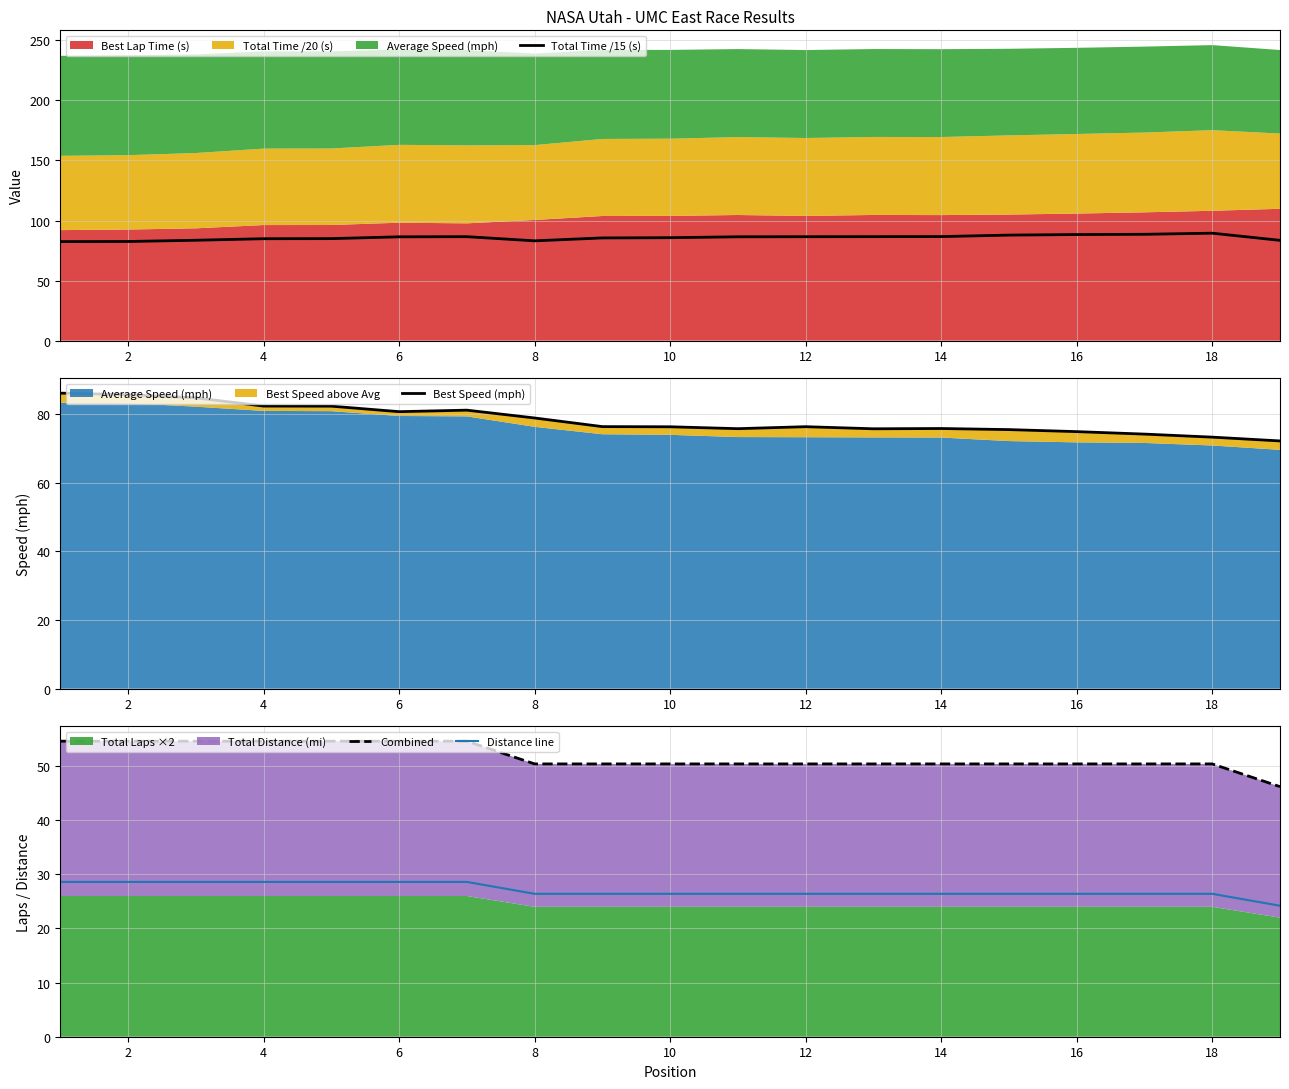

The value of Distance line at 2 is 28.6. True or false?

True